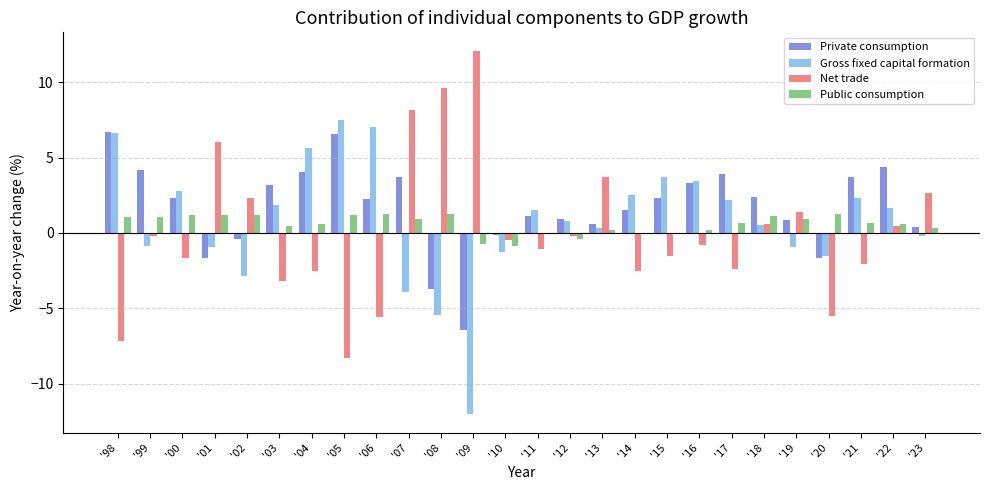

How many groups of bars are there?

26